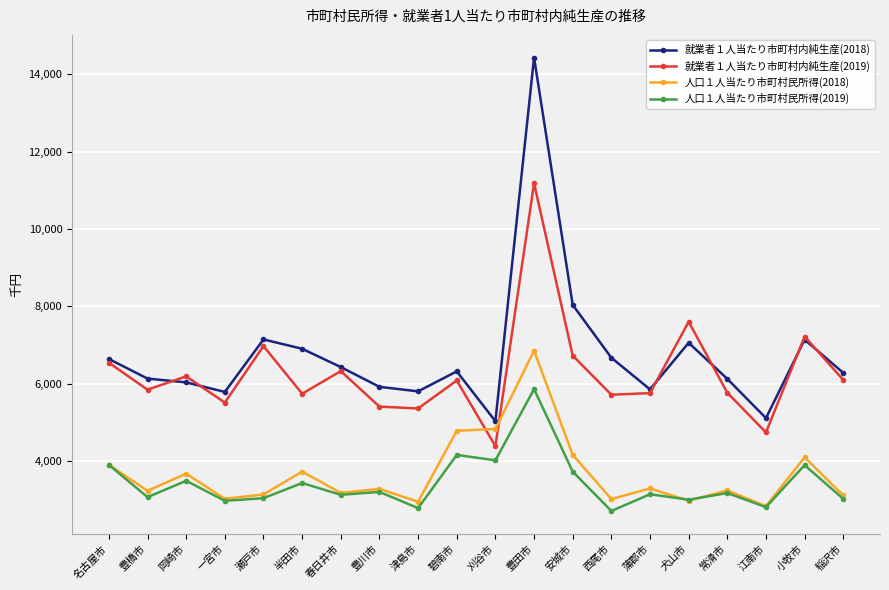

What is the label of the 13th point from the right?

豊川市